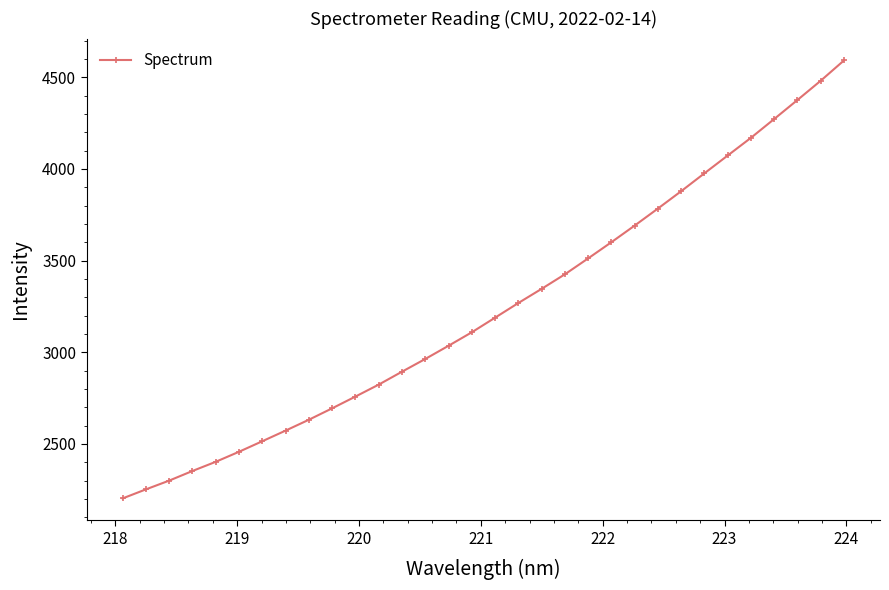

What is the difference between the maximum and second lowest values?

2340.3